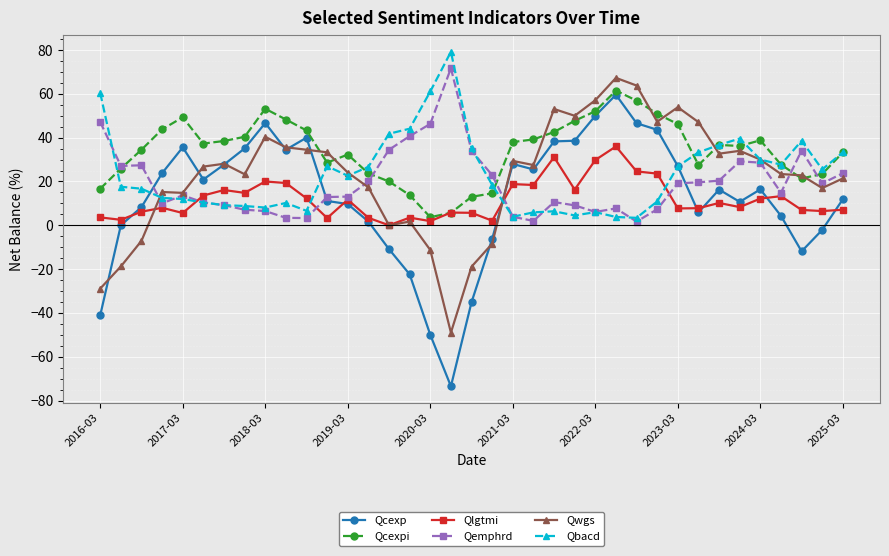

What is the average value of the Qlgtmi series?

11.8